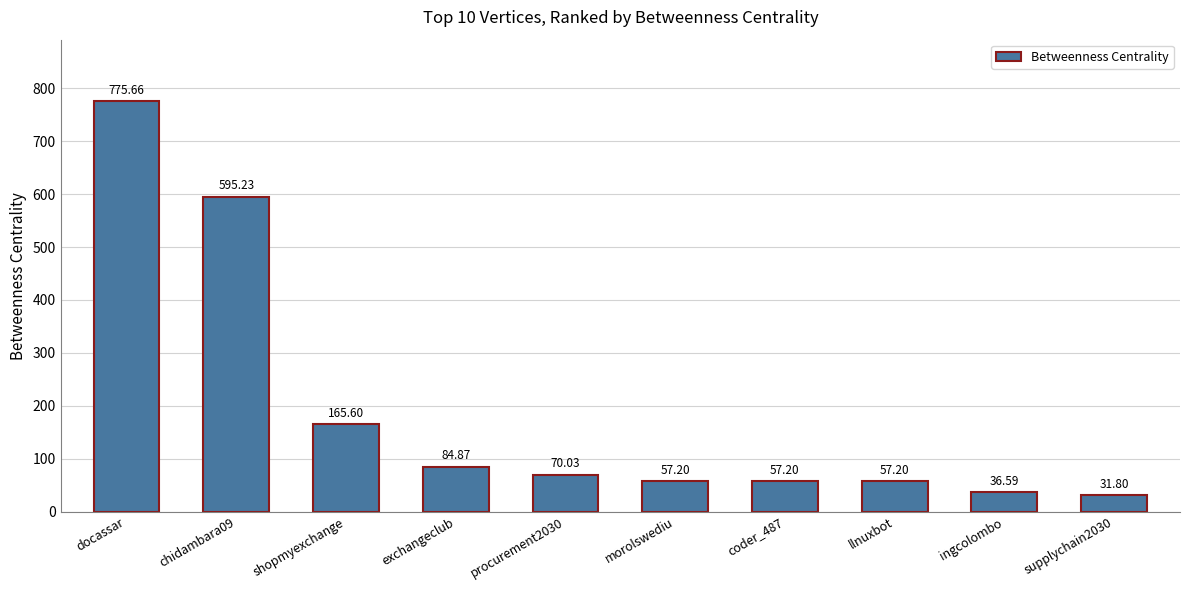

True or false: the data shows 138.6 at exchangeclub.

False